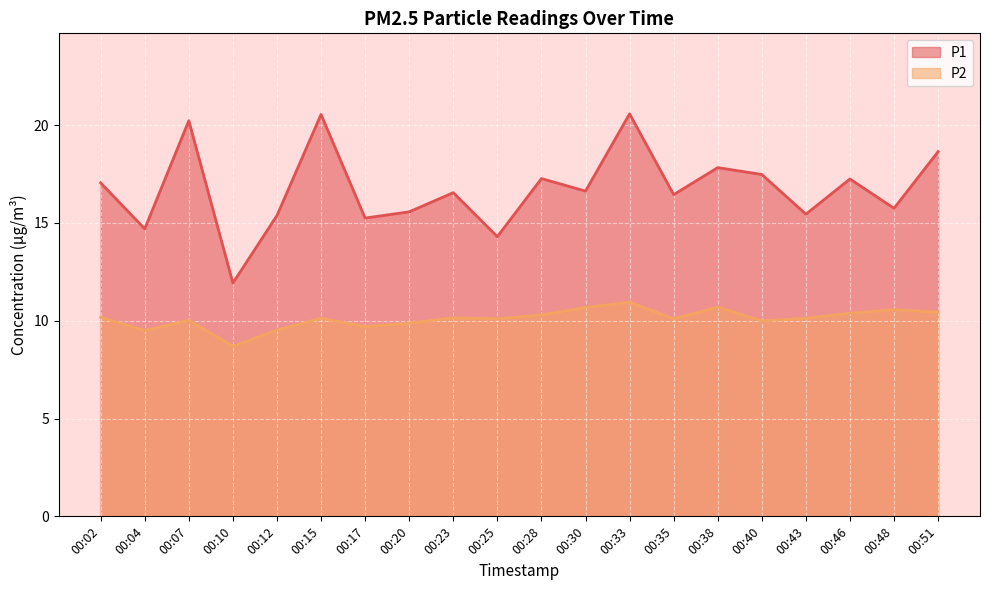

What are all the series names shown in the legend?

P1, P2